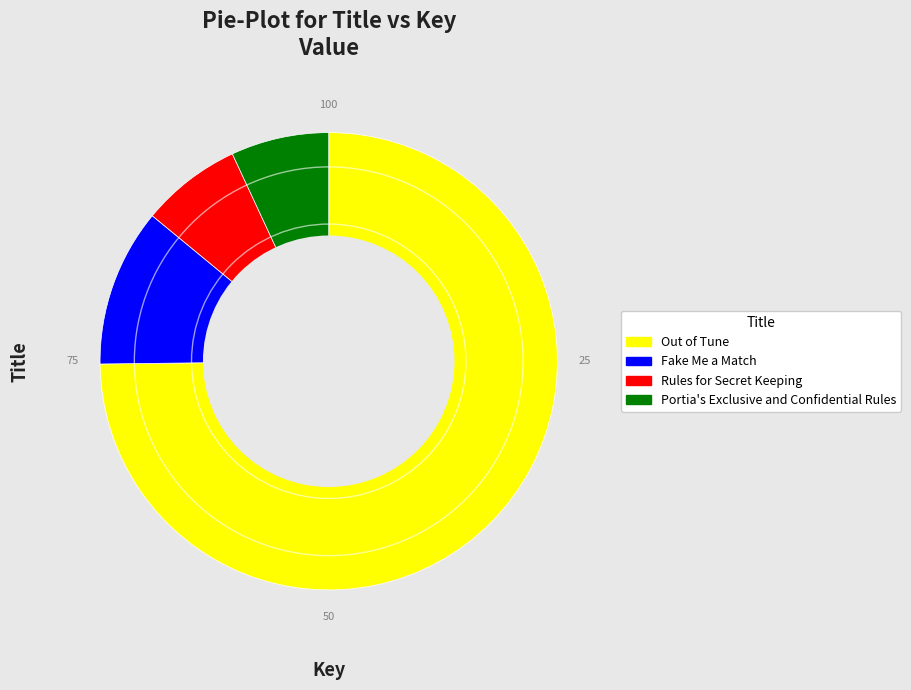

Which slice is the largest?

Out of Tune